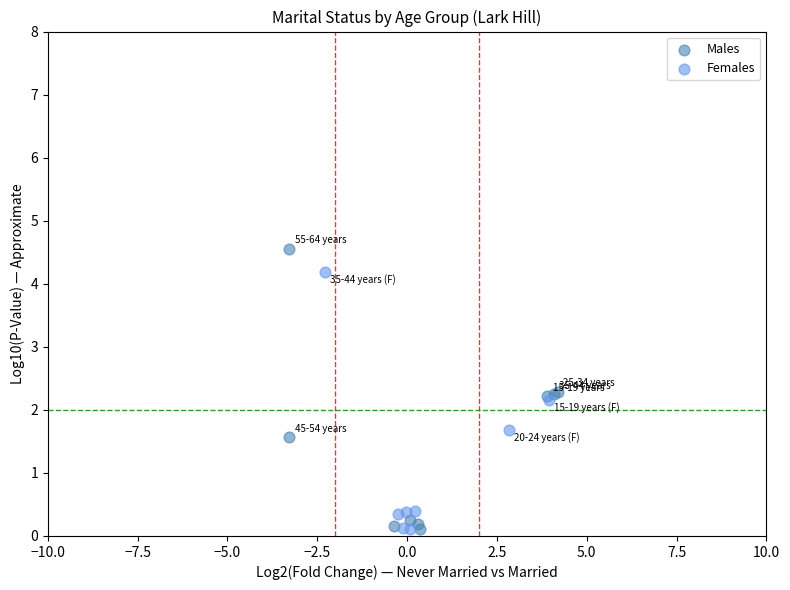

Which series contains the highest Y value?

Females